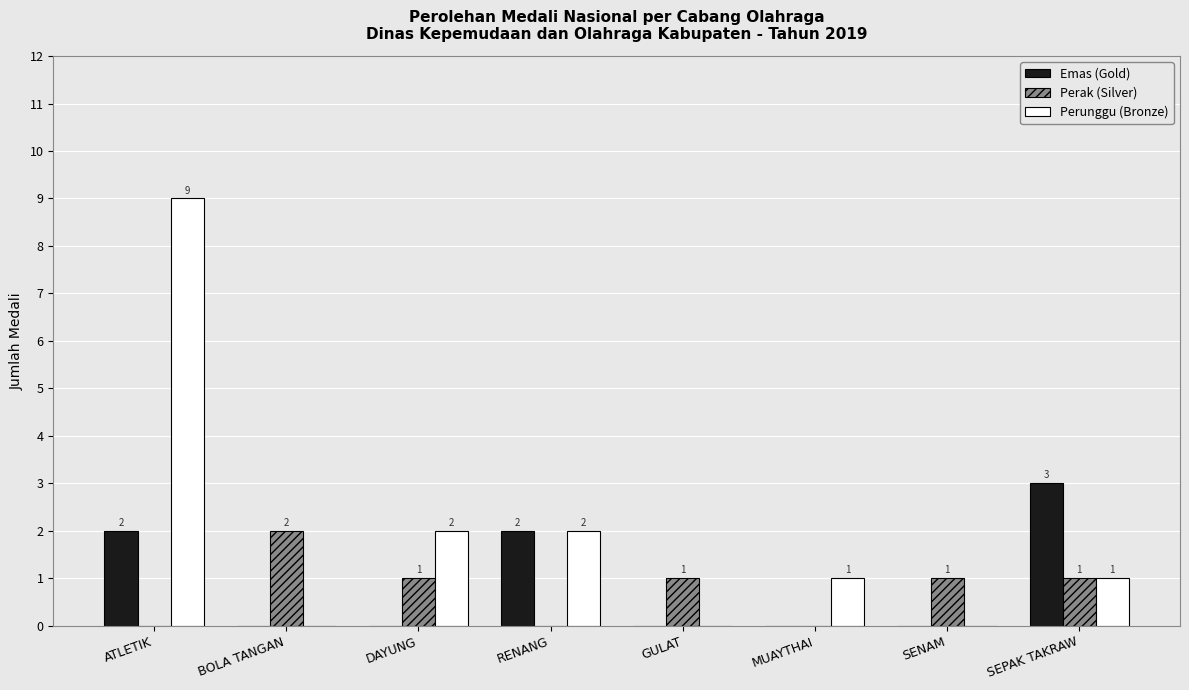

Is the value of Emas (Gold) at RENANG greater than the value of Perak (Silver) at ATLETIK?

Yes